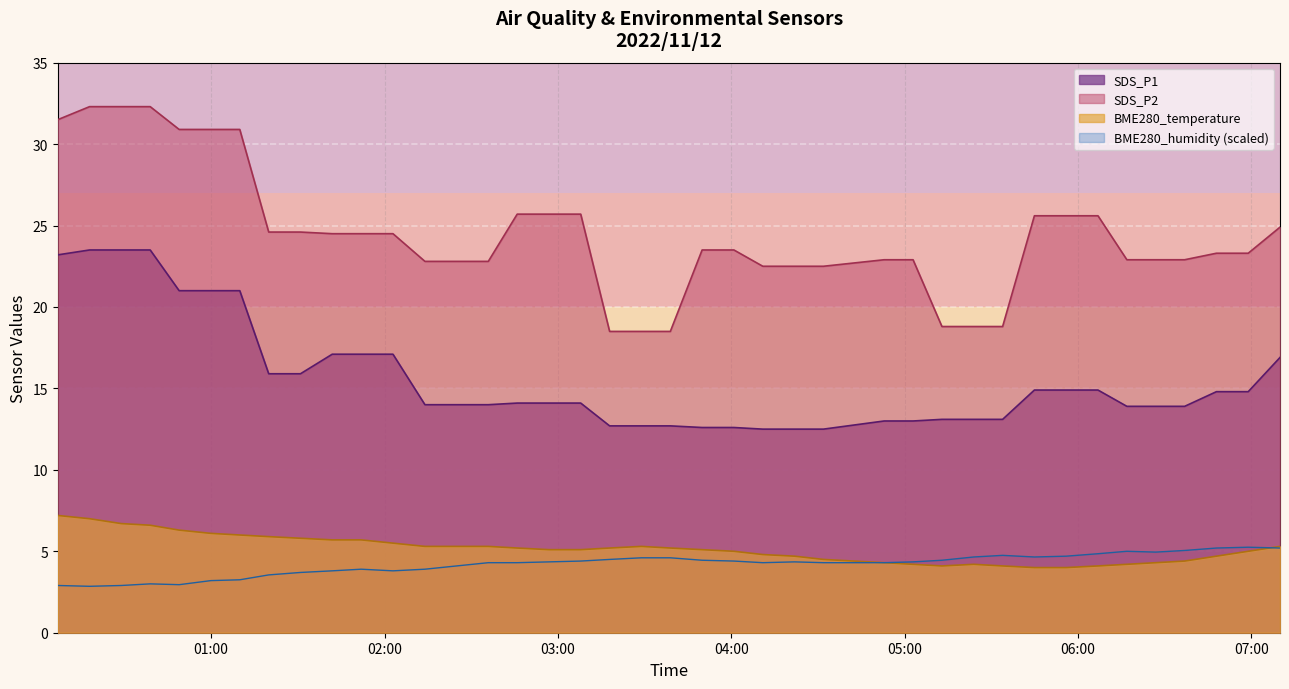

Rank the categories by SDS_P2 value from lowest to highest.

2022/11/12 03:17:54, 2022/11/12 03:28:54, 2022/11/12 03:38:55, 2022/11/12 05:12:55, 2022/11/12 05:23:55, 2022/11/12 05:33:55, 2022/11/12 04:10:55, 2022/11/12 04:21:55, 2022/11/12 04:31:54, 2022/11/12 02:13:59, 2022/11/12 02:24:55, 2022/11/12 02:35:55, 2022/11/12 04:52:55, 2022/11/12 05:02:55, 2022/11/12 06:16:55, 2022/11/12 06:26:55, 2022/11/12 06:36:55, 2022/11/12 06:47:55, 2022/11/12 06:58:55, 2022/11/12 03:49:55, 2022/11/12 04:00:55, 2022/11/12 01:41:54, 2022/11/12 01:51:55, 2022/11/12 02:02:55, 2022/11/12 01:19:55, 2022/11/12 01:30:55, 2022/11/12 07:09:55, 2022/11/12 05:44:55, 2022/11/12 05:55:55, 2022/11/12 06:06:55, 2022/11/12 02:45:55, 2022/11/12 02:56:55, 2022/11/12 03:07:54, 2022/11/12 00:48:55, 2022/11/12 00:59:55, 2022/11/12 01:09:54, 2022/11/12 00:06:55, 2022/11/12 00:17:55, 2022/11/12 00:28:55, 2022/11/12 00:38:54